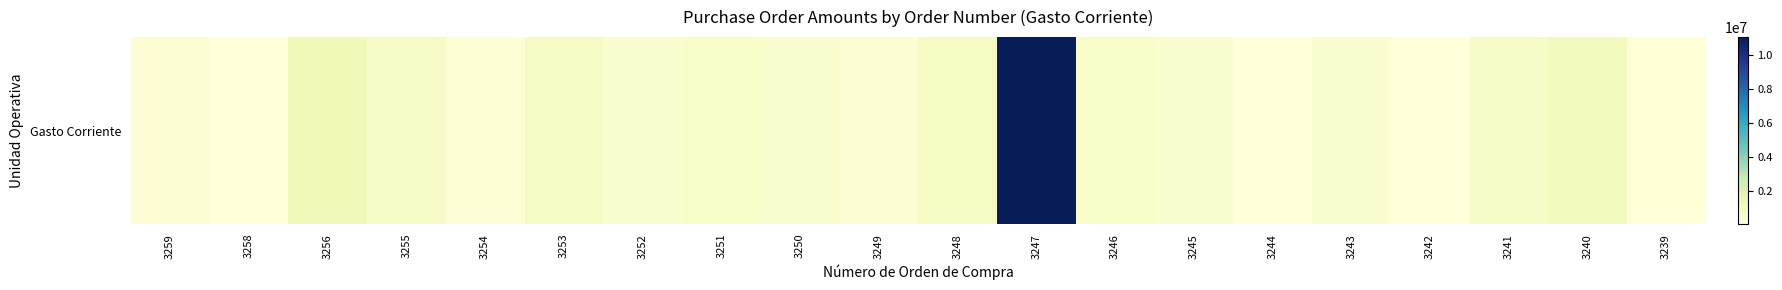

What is the sum of all values?

20241119